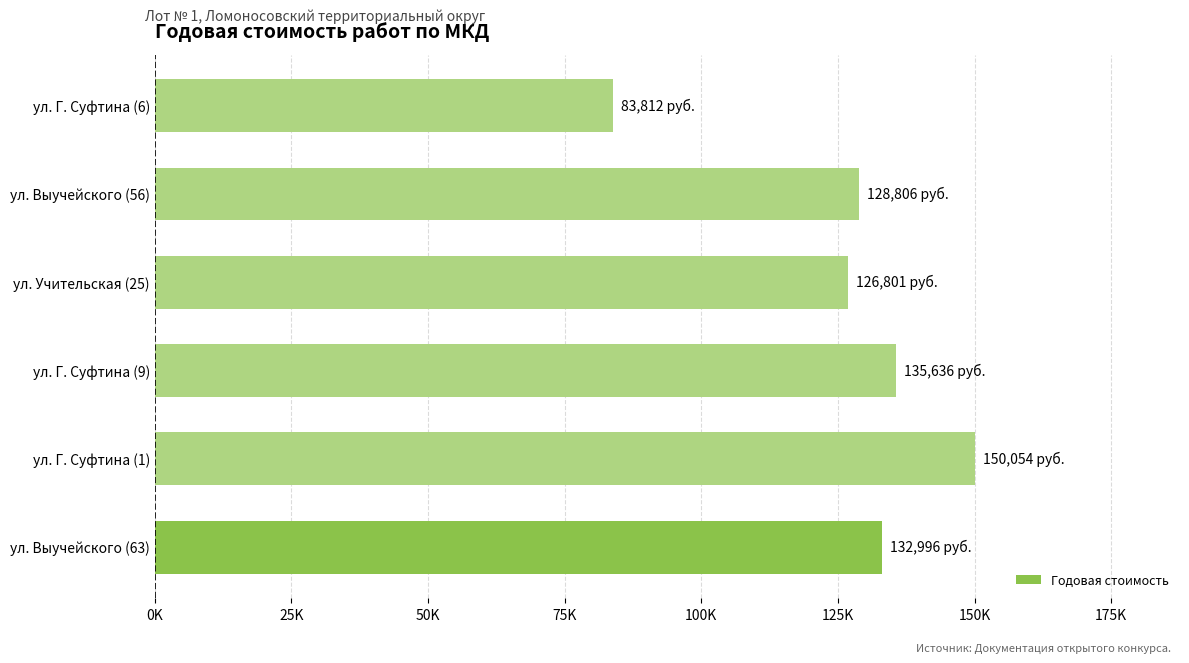

List the labels in order of value, largest first.

ул. Г. Суфтина (1), ул. Г. Суфтина (9), ул. Выучейского (63), ул. Выучейского (56), ул. Учительская (25), ул. Г. Суфтина (6)